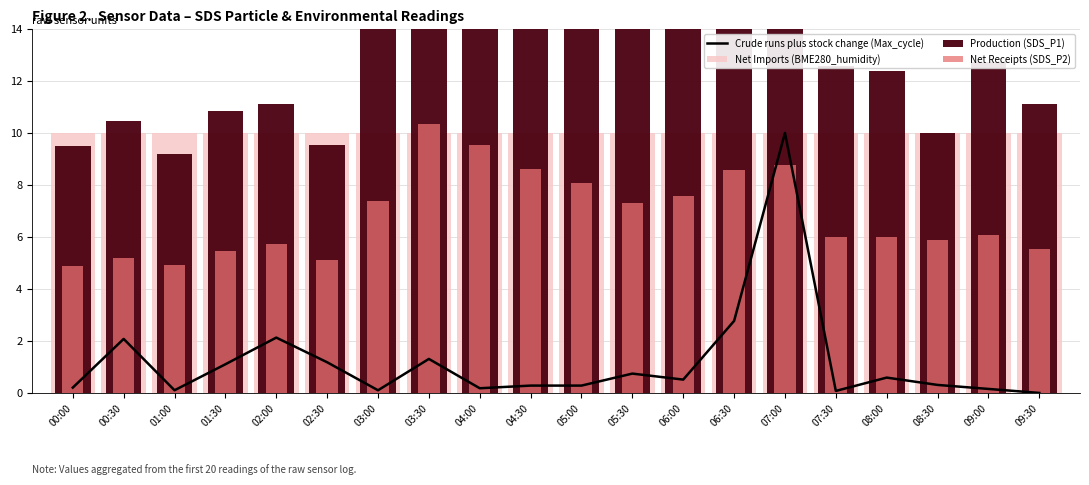

List the series in order of their peak value, highest first.

Production (SDS_P1), Net Receipts (SDS_P2), Crude runs plus stock change (Max_cycle), Net Imports (BME280_humidity)